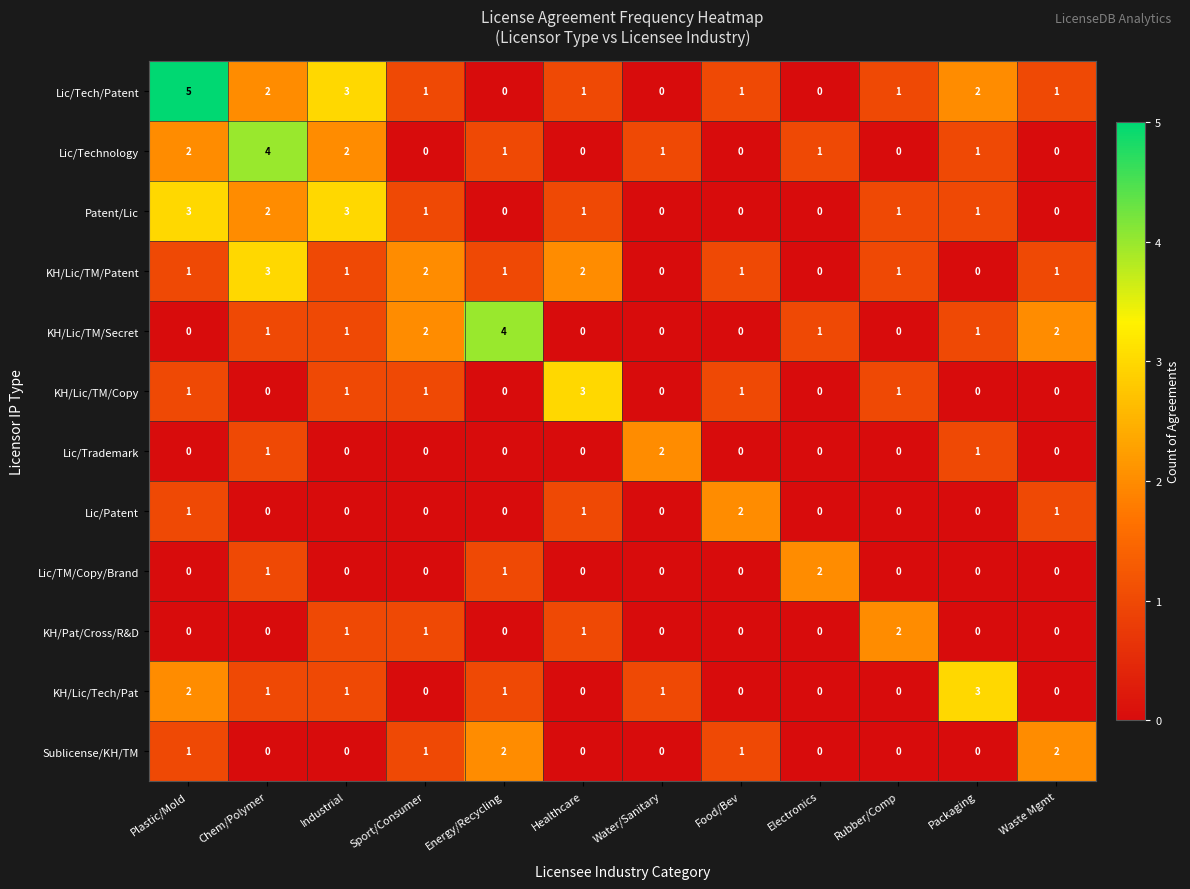

What is the maximum value for KH/Lic/TM/Copy?

3